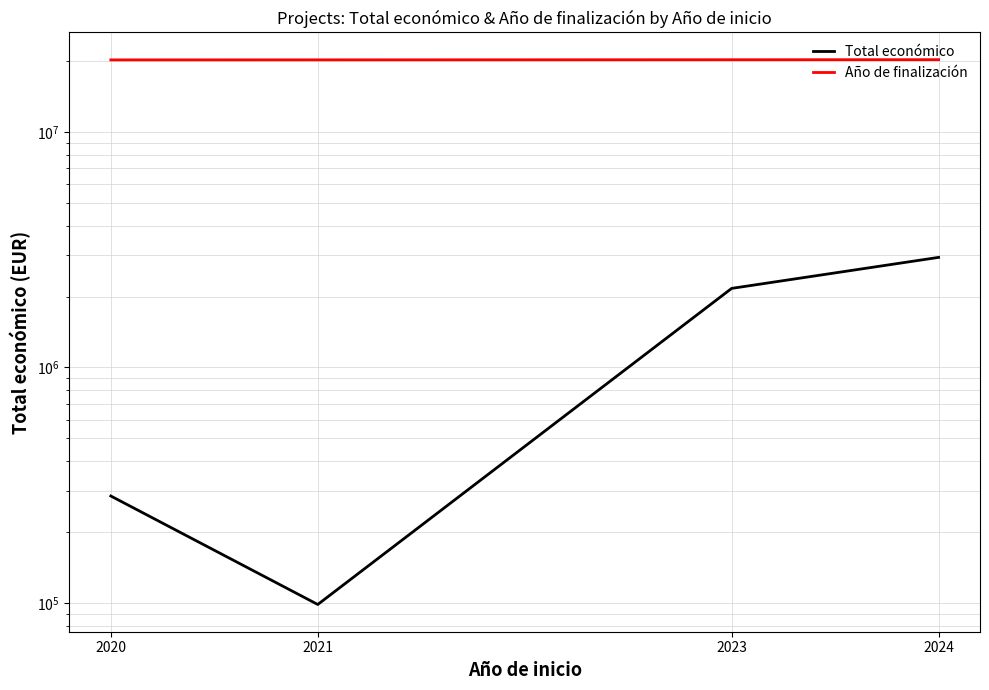

Does the chart have visible grid lines?

Yes